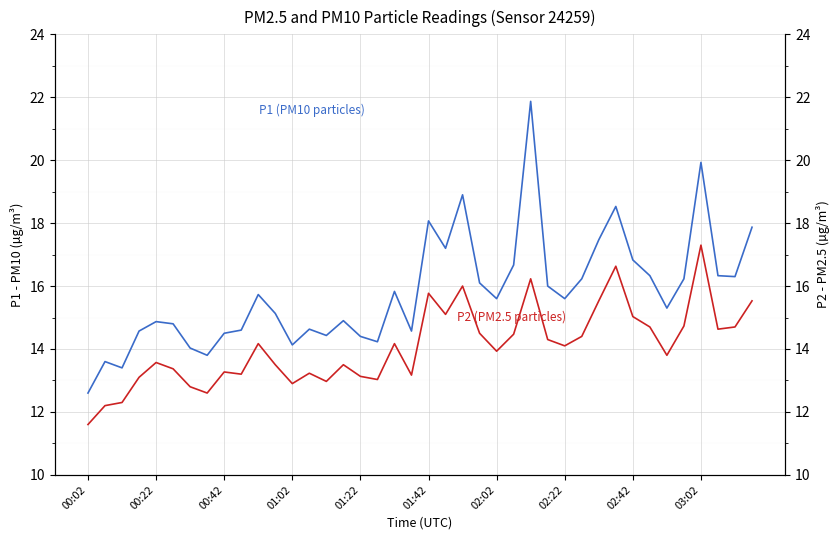

Between 02:22 and 03:02, which is larger?

03:02